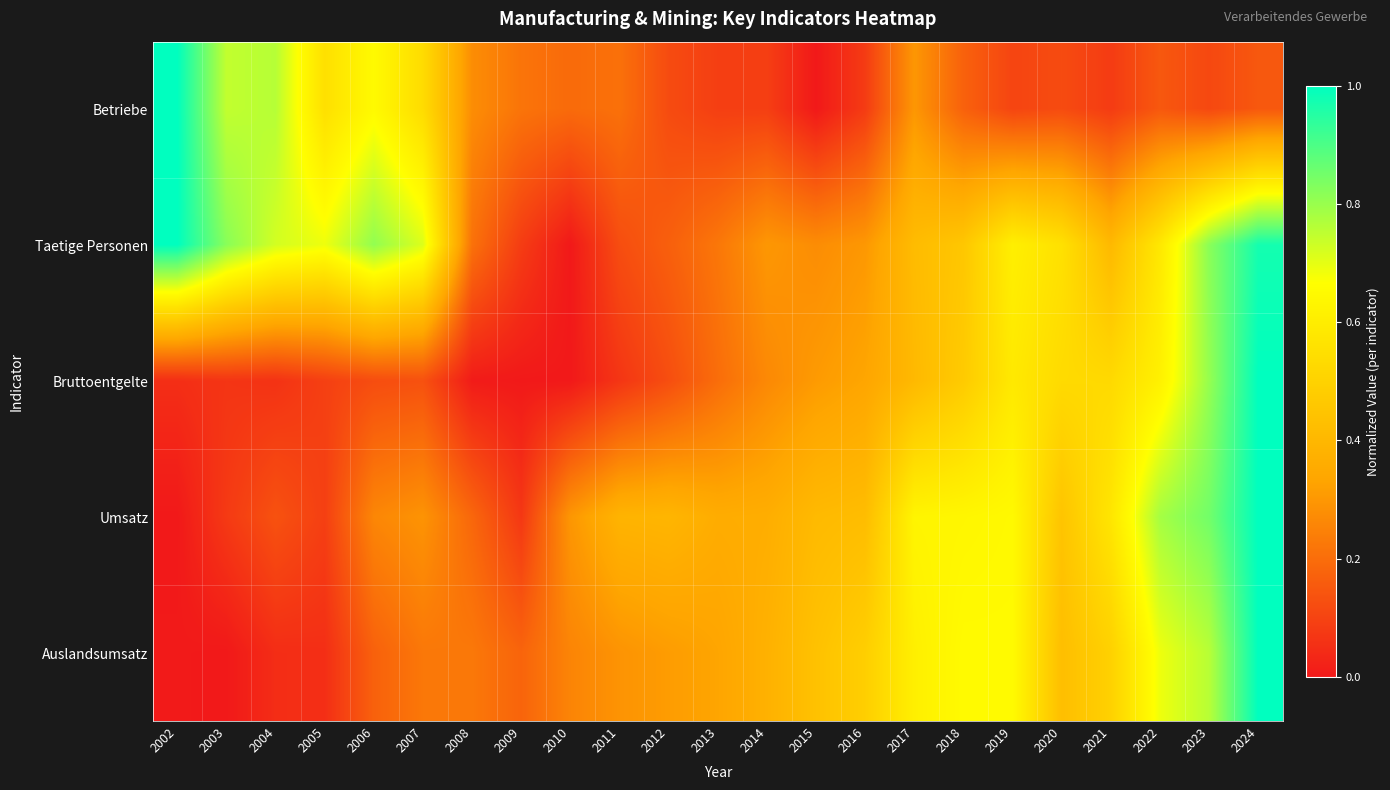

Reading left to right, transcribe all the data shown in this chart.

Betriebe: 2002=1.0	2003=0.7	2004=0.8	2005=0.6	2006=0.6	2007=0.5	2008=0.3	2009=0.2	2010=0.2	2011=0.2	2012=0.1	2013=0.1	2014=0.1	2015=0.0	2016=0.1	2017=0.3	2018=0.2	2019=0.1	2020=0.1	2021=0.1	2022=0.1	2023=0.1	2024=0.1
Taetige Personen: 2002=1.0	2003=0.8	2004=0.7	2005=0.7	2006=0.8	2007=0.7	2008=0.2	2009=0.1	2010=0.0	2011=0.1	2012=0.2	2013=0.2	2014=0.3	2015=0.3	2016=0.3	2017=0.4	2018=0.5	2019=0.6	2020=0.6	2021=0.4	2022=0.6	2023=0.8	2024=1.0
Bruttoentgelte: 2002=0.1	2003=0.1	2004=0.1	2005=0.1	2006=0.1	2007=0.1	2008=0.0	2009=0.0	2010=0.0	2011=0.1	2012=0.1	2013=0.2	2014=0.3	2015=0.3	2016=0.3	2017=0.4	2018=0.5	2019=0.6	2020=0.5	2021=0.5	2022=0.6	2023=0.8	2024=1.0
Umsatz: 2002=0.0	2003=0.1	2004=0.1	2005=0.1	2006=0.3	2007=0.3	2008=0.2	2009=0.1	2010=0.3	2011=0.4	2012=0.4	2013=0.4	2014=0.4	2015=0.4	2016=0.4	2017=0.6	2018=0.6	2019=0.6	2020=0.4	2021=0.6	2022=0.8	2023=0.9	2024=1.0
Auslandsumsatz: 2002=0.0	2003=0.0	2004=0.0	2005=0.1	2006=0.2	2007=0.2	2008=0.2	2009=0.2	2010=0.3	2011=0.3	2012=0.3	2013=0.3	2014=0.4	2015=0.4	2016=0.5	2017=0.6	2018=0.7	2019=0.7	2020=0.4	2021=0.5	2022=0.7	2023=0.8	2024=1.0